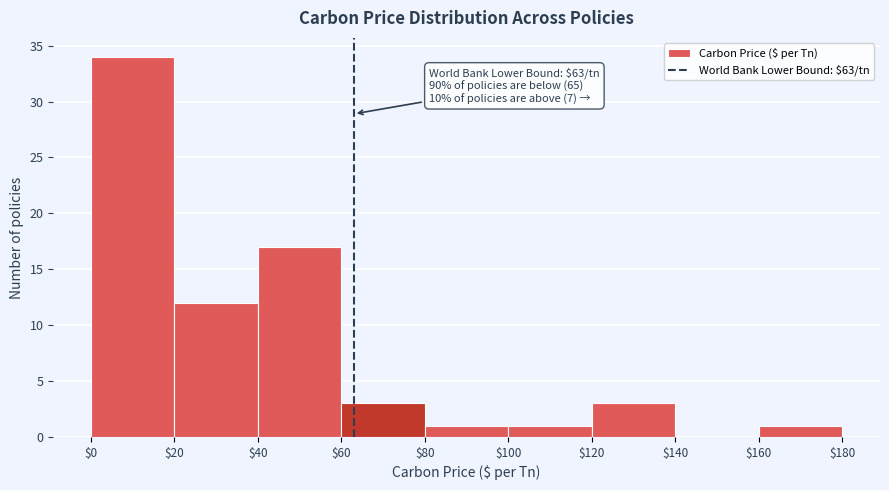

Which range on the x-axis has the tallest bar?

$0 to $20